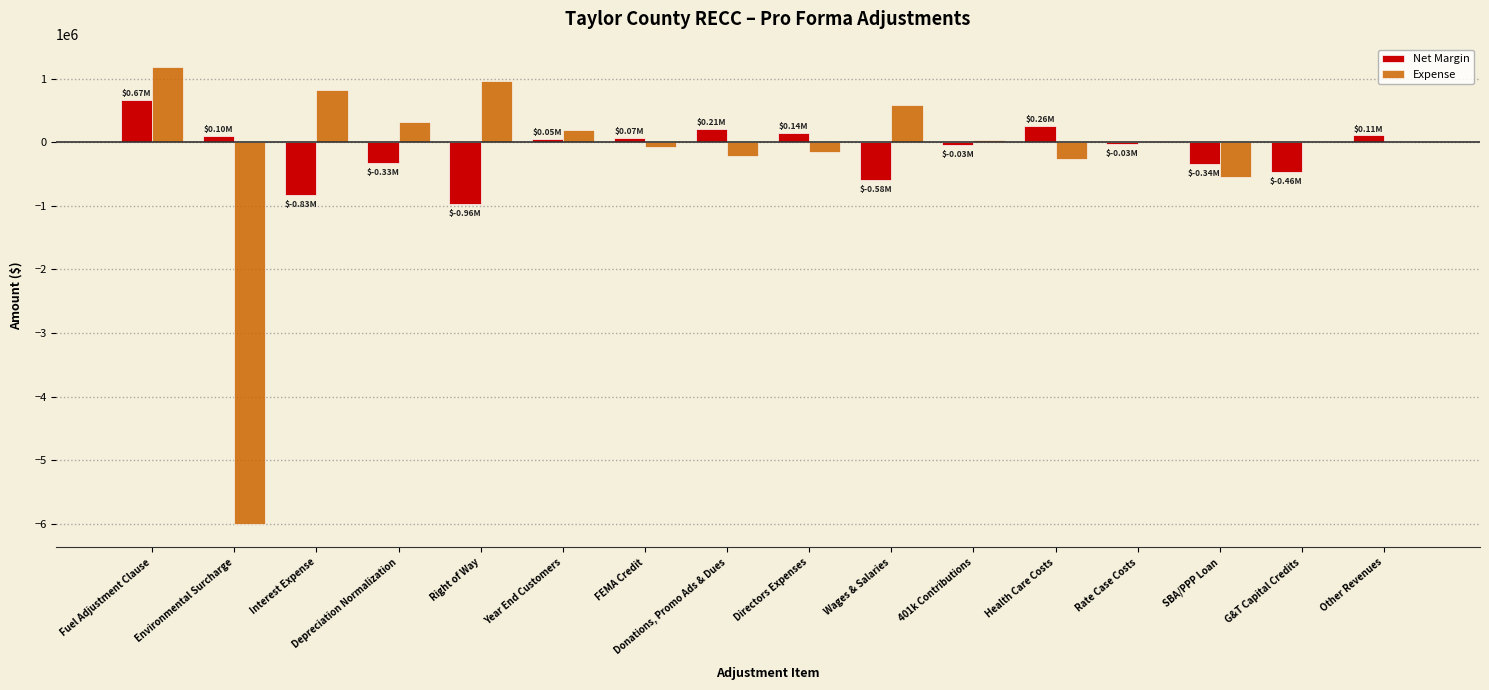

How many data points does each series have?

16